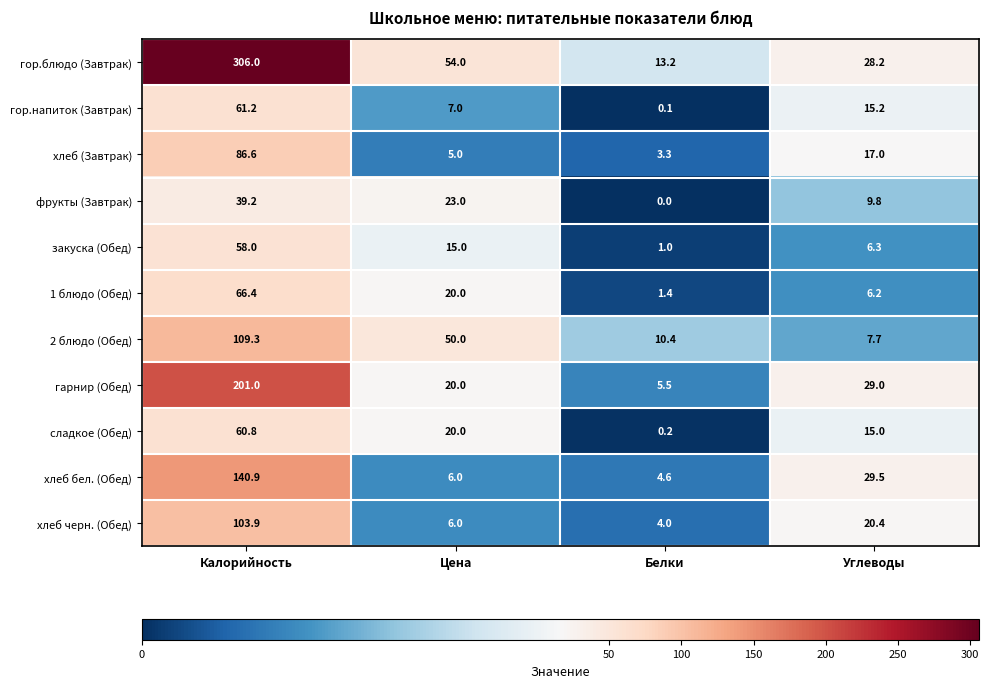

What is the difference between the гарнир (Обед) values at Цена and Углеводы?

9.0